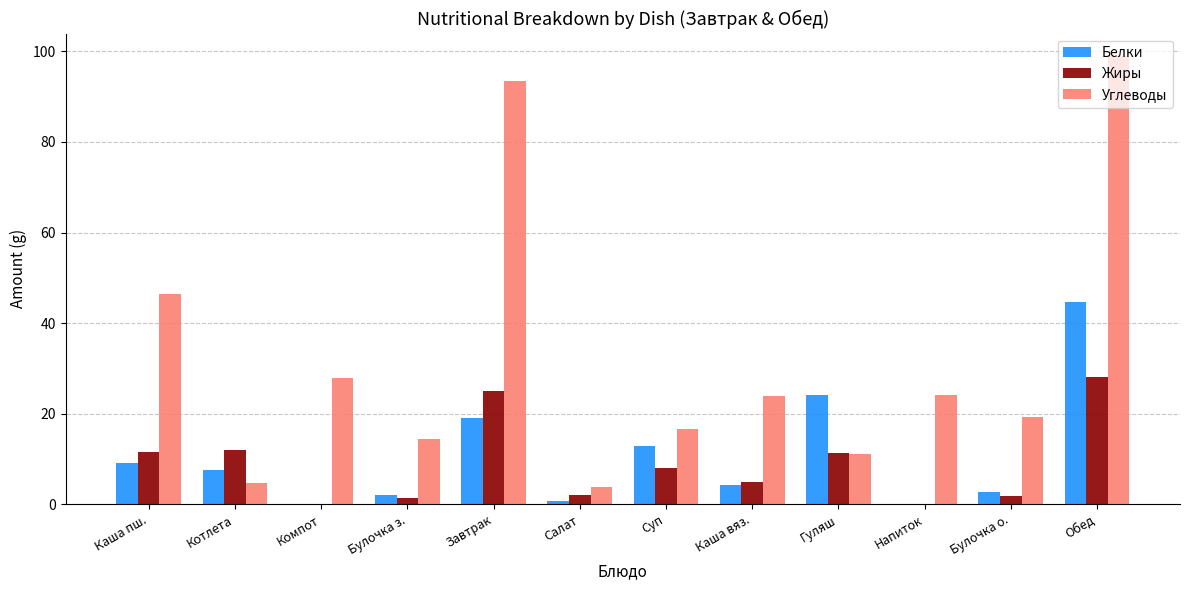

The value of Жиры at Напиток is -16.6. True or false?

False